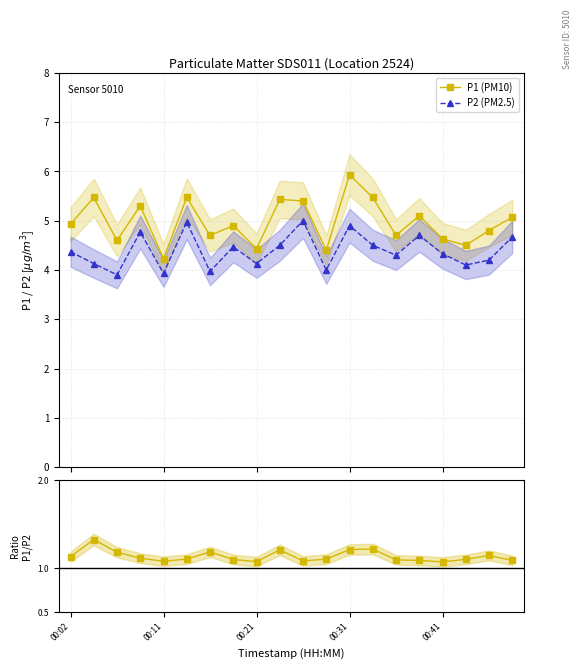

True or false: P2 (PM2.5) has more than 0 interior local peaks.

True